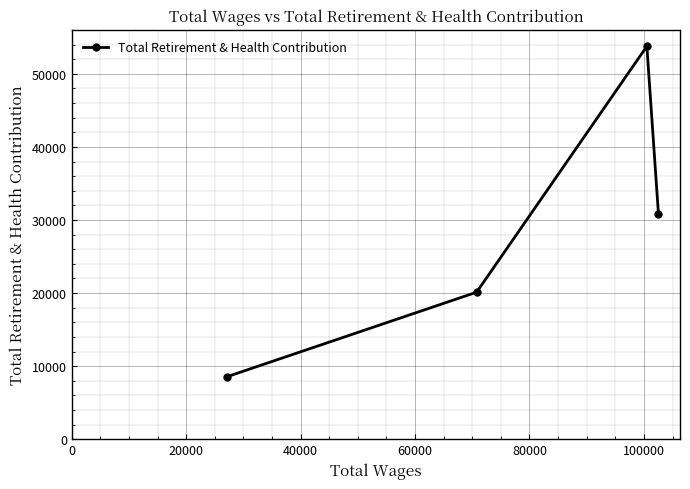

True or false: there are more than 2 points higher than both neighbors.

False